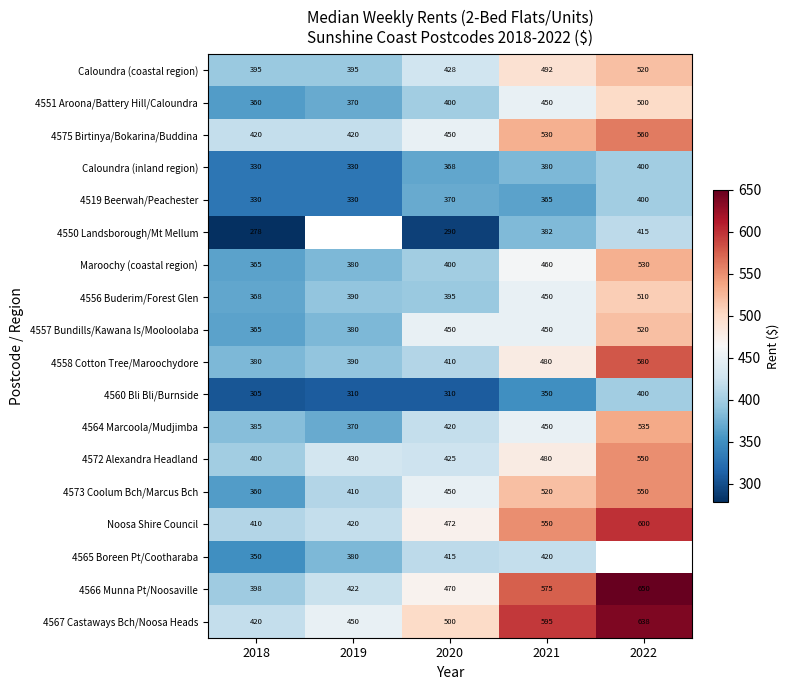

How many data points does each series have?

5